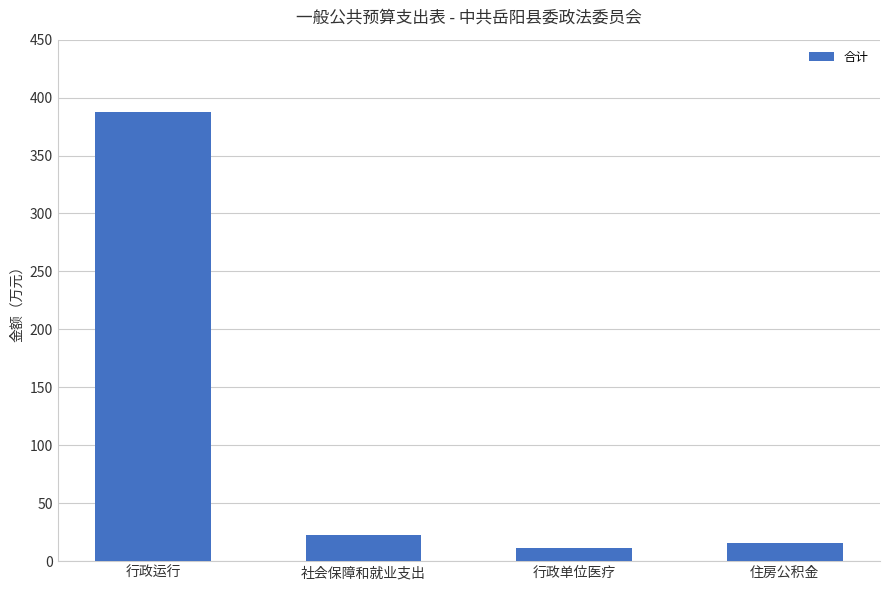

What is the maximum value shown in the chart?

387.6